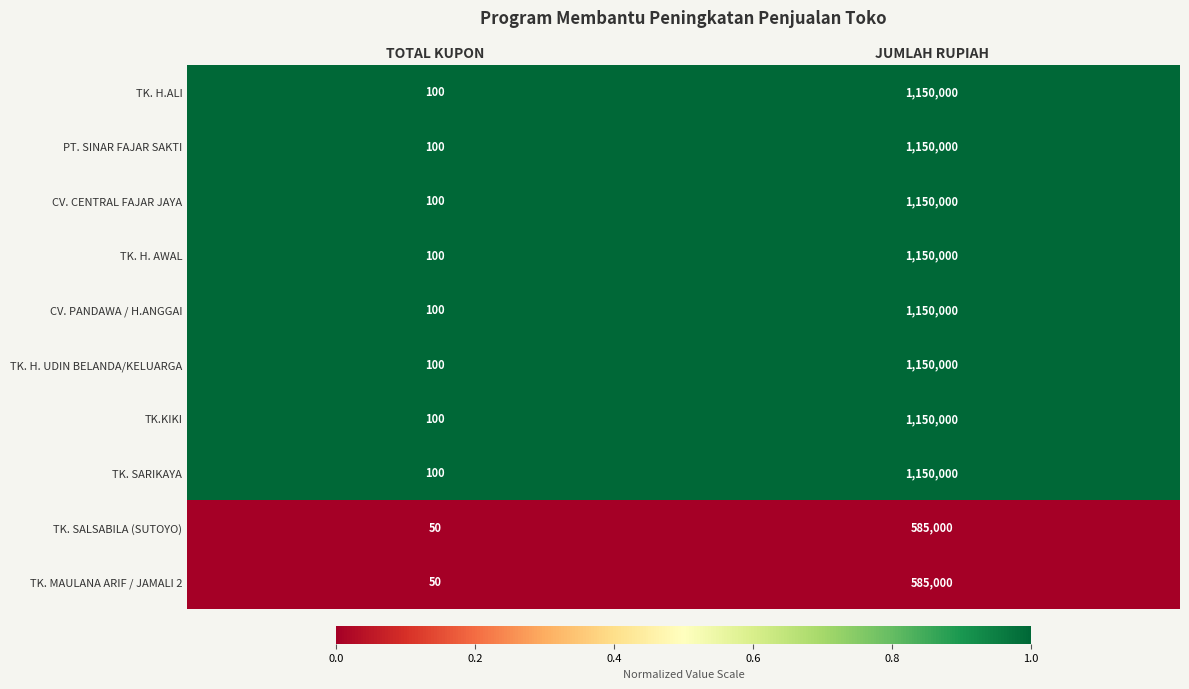

Where is TK. MAULANA ARIF / JAMALI 2 nearest to the value 292525?

TOTAL KUPON